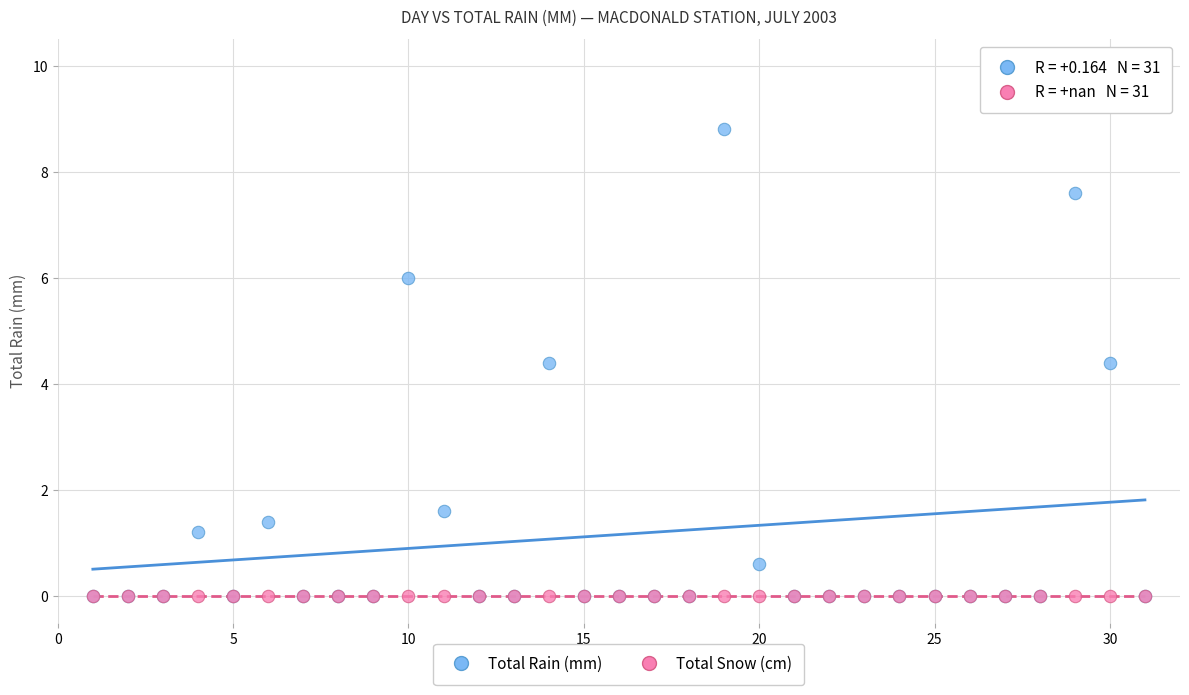

What are all the series names shown in the legend?

Total Rain (mm), Total Snow (cm)